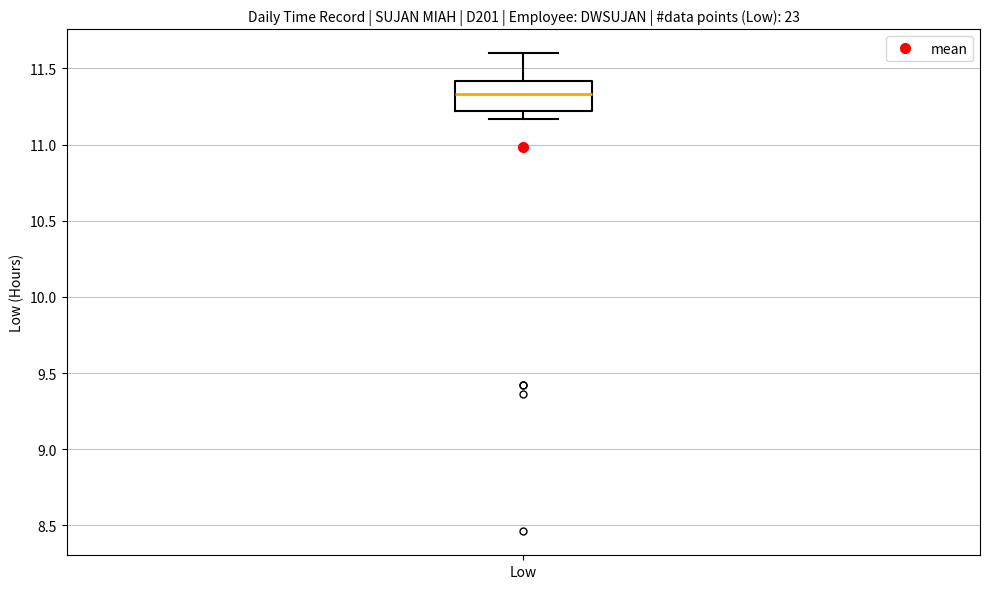

Read this box plot against the y-axis: the position of the median line, the range covered by the box, and the ends of both whiskers. The values are not printed on the chart, so give them approximately, as read against the axis.

median 11.35, box 11.20 to 11.40, whiskers 11.15 to 11.60